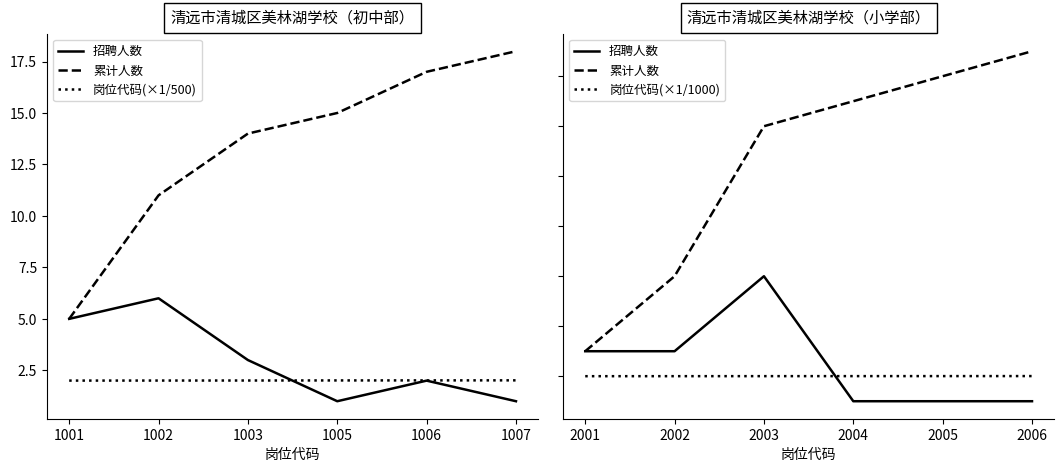

Is it true that 招聘人数 equals 10.1 at 2003?

False